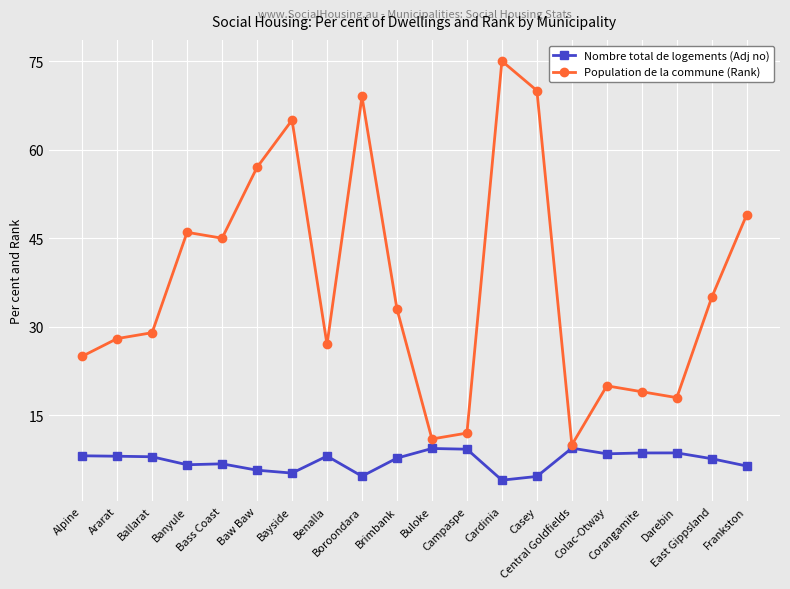

What is the label of the 15th point from the left?

Central Goldfields